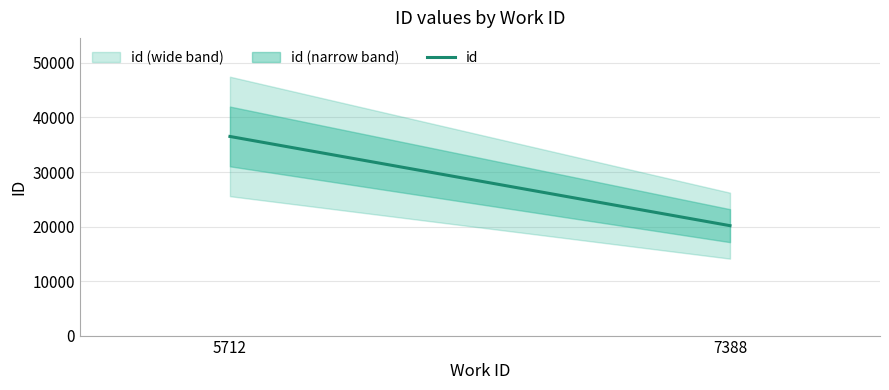

What is the difference between the maximum and minimum values?

16362